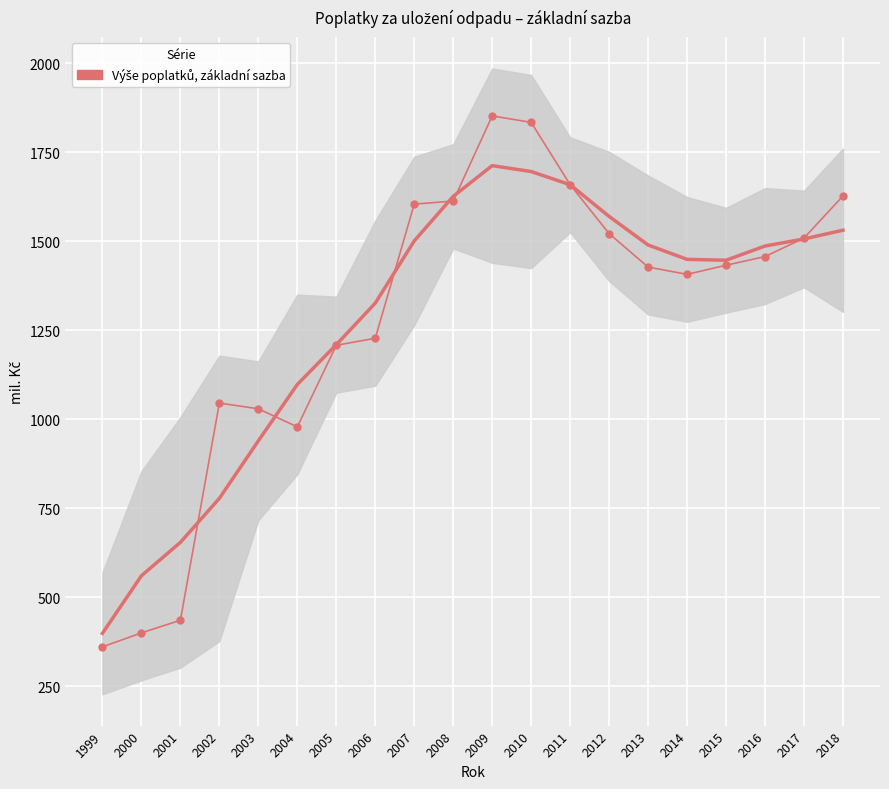

What is the average value?

1281.9